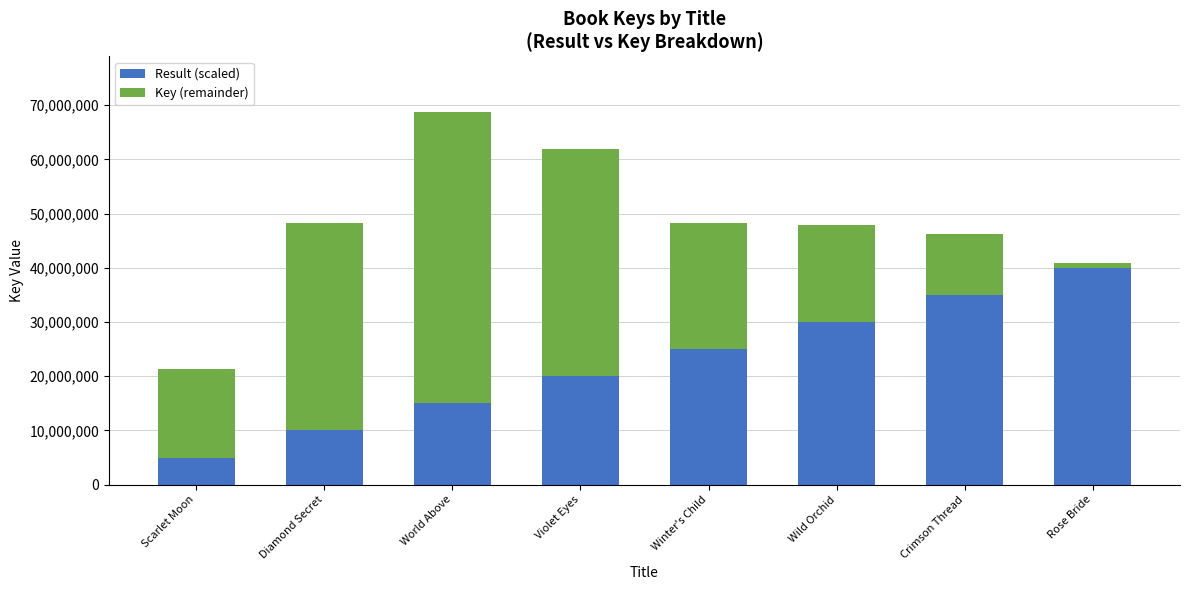

The Result (scaled) series shows 15000000 at World Above. True or false?

True